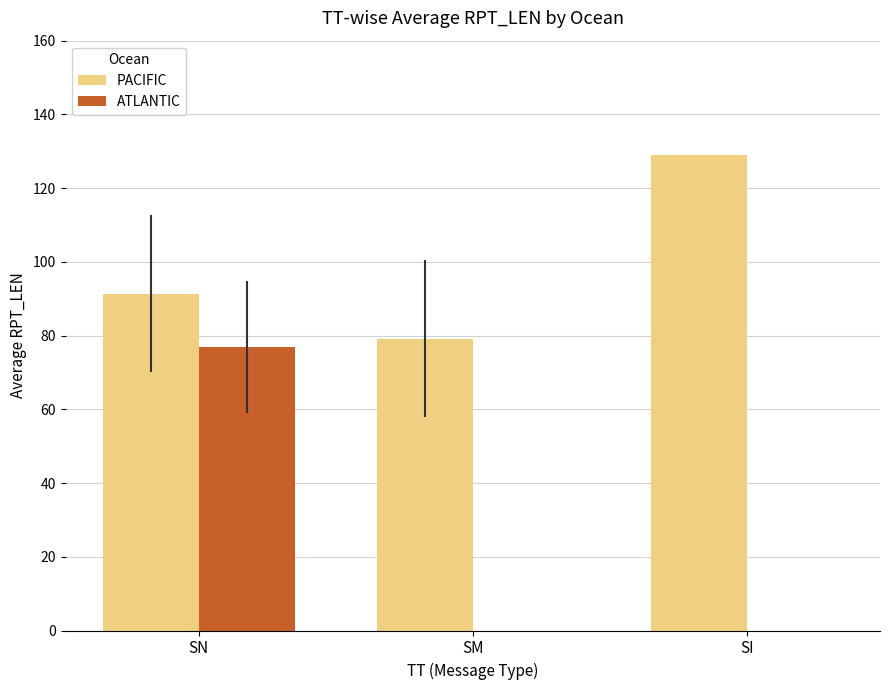

What is the sum of all PACIFIC values?

299.5